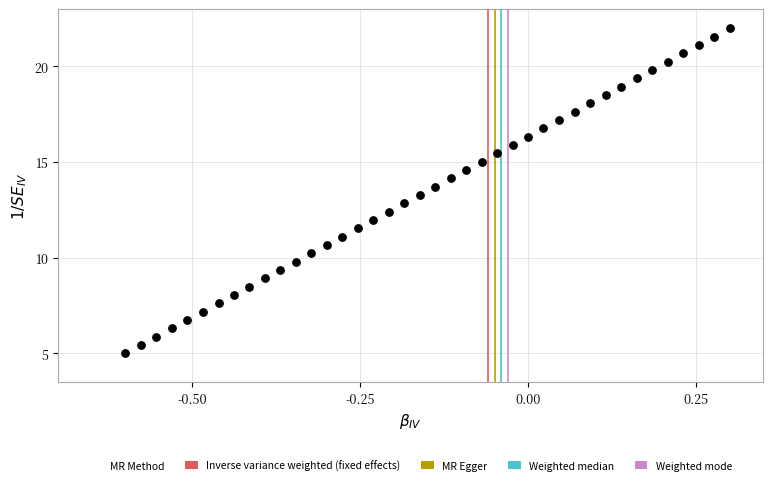

What is the range of X values (max minus min)?

0.9